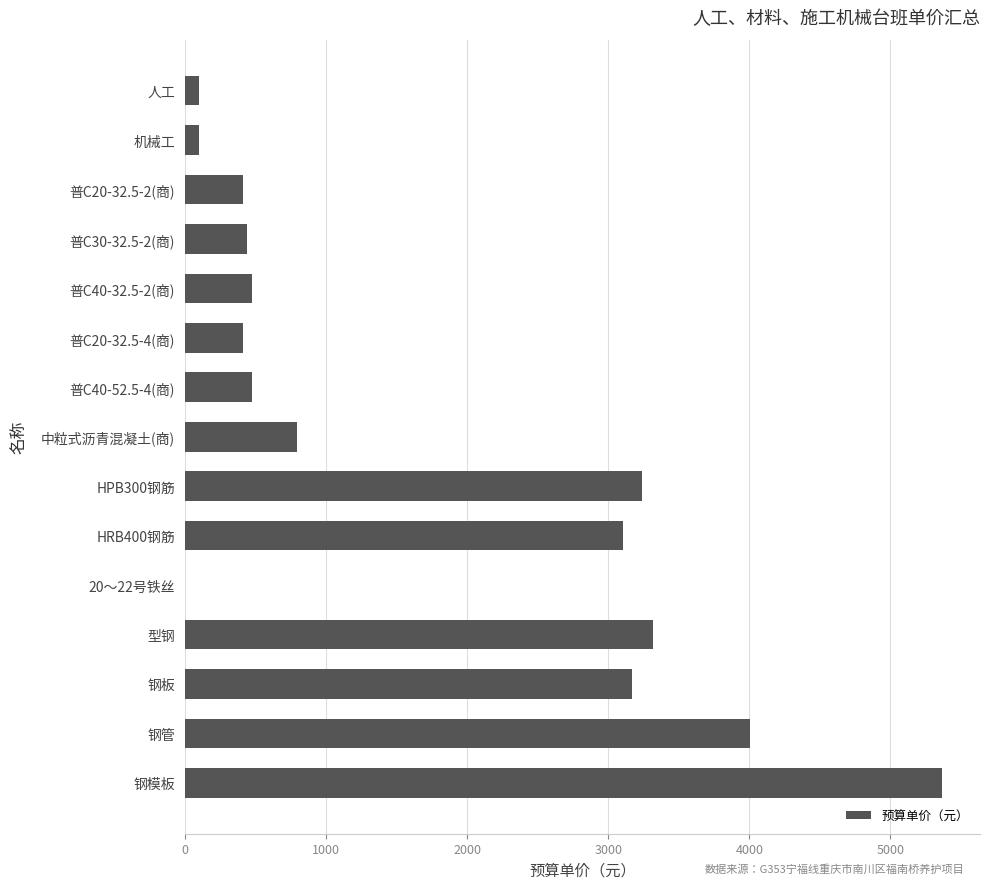

What value does the data have at 钢板?

3172.0